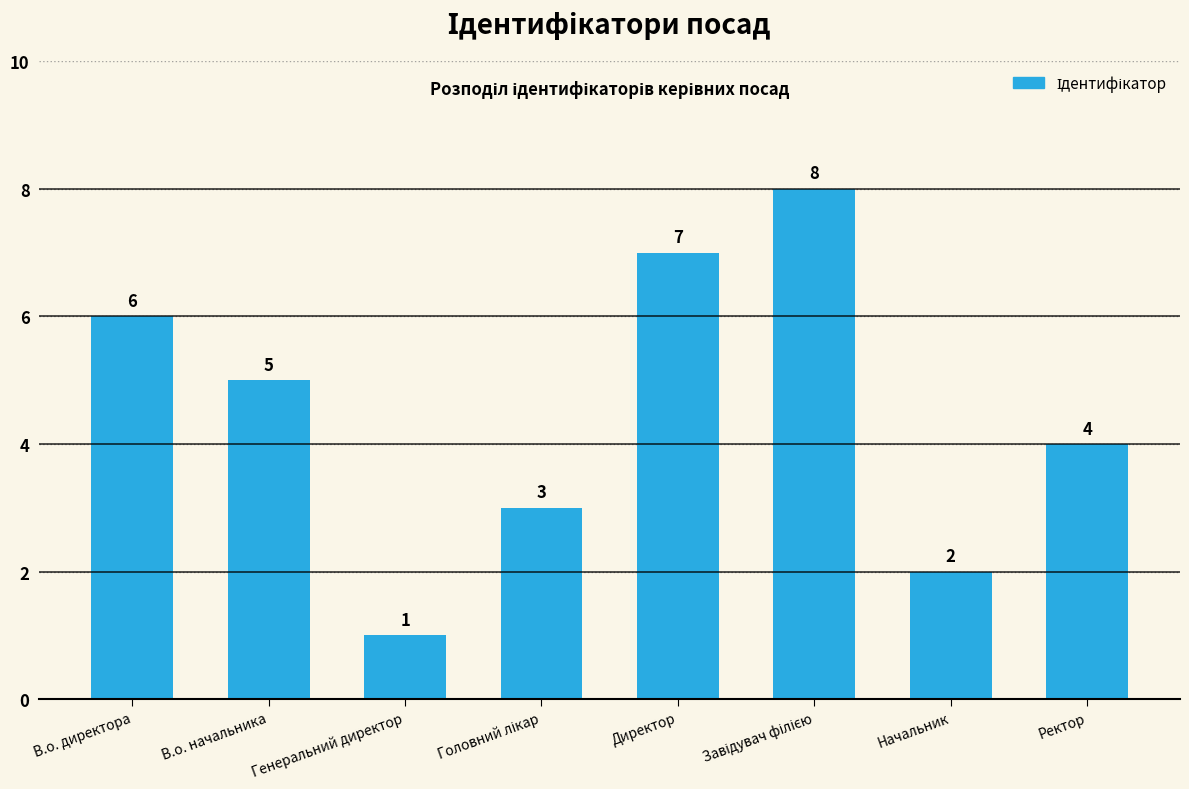

Where is the data nearest to the value 4?

Ректор